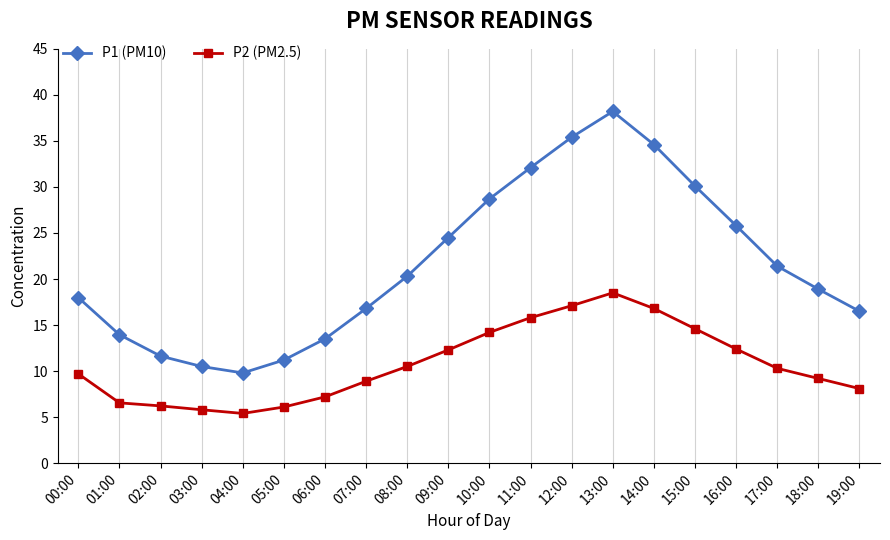

At which label does P2 (PM2.5) reach its peak?

13:00